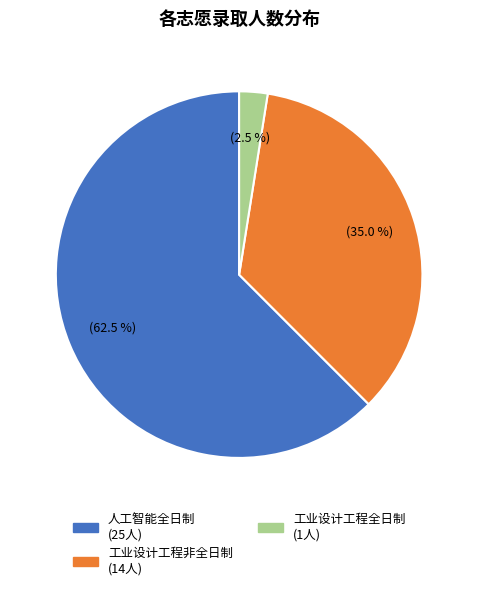

Which slice represents more than half of the pie?

人工智能全日制